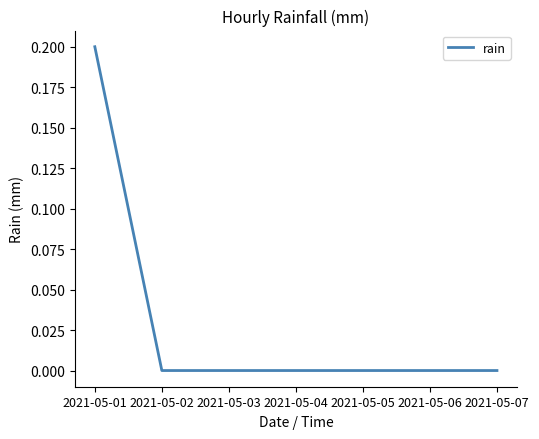

How many lines are shown in the chart?

1